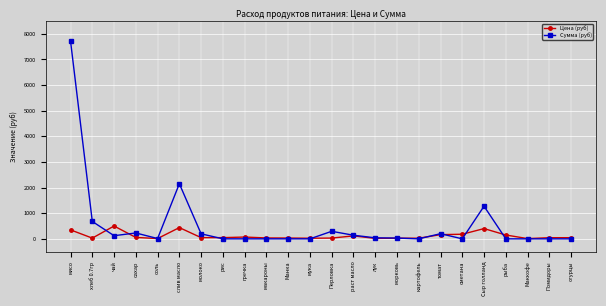

What is the difference between the maximum and second lowest values in the Сумма (руб) series?

7717.5